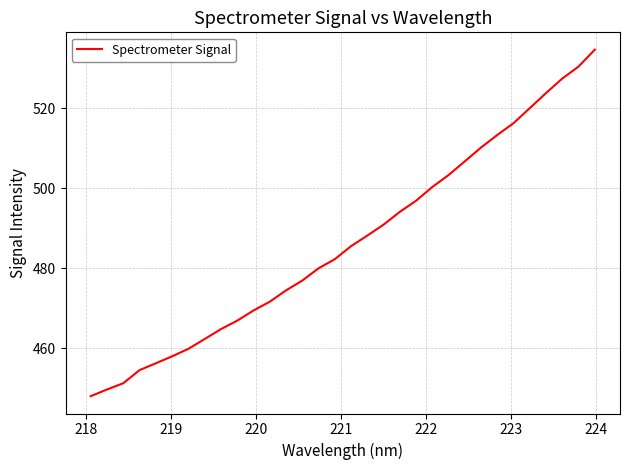

What is the smallest value displayed?

447.9